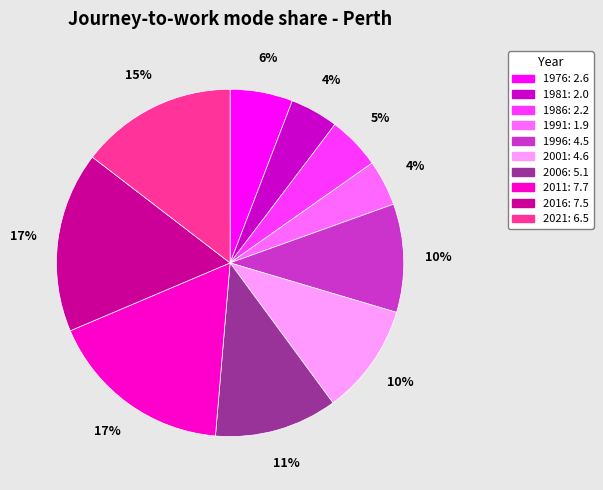

Combined, do 2011 and 2016 account for over 50%?

No